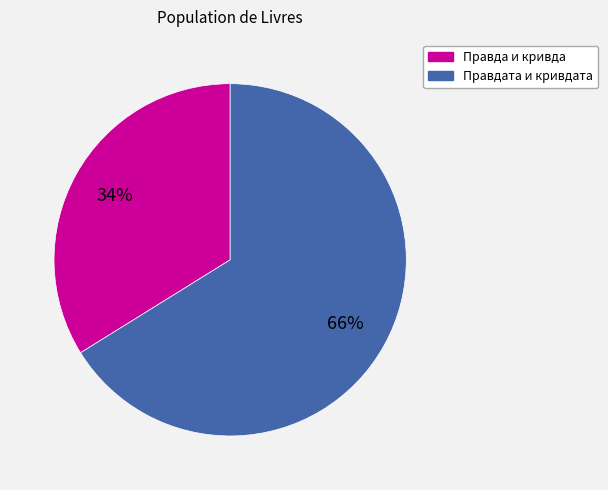

The Правда и кривда slice represents 21% of the pie. True or false?

False